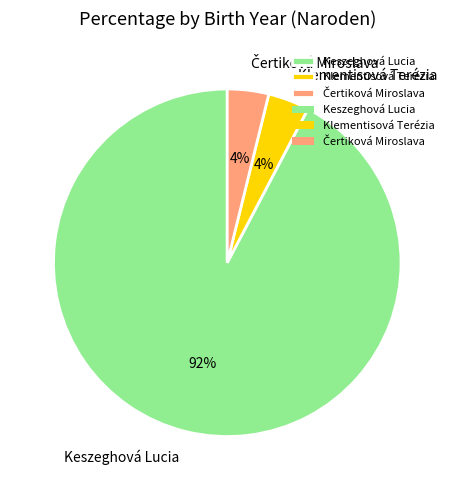

Does Keszeghová Lucia account for over 50% of the chart?

Yes